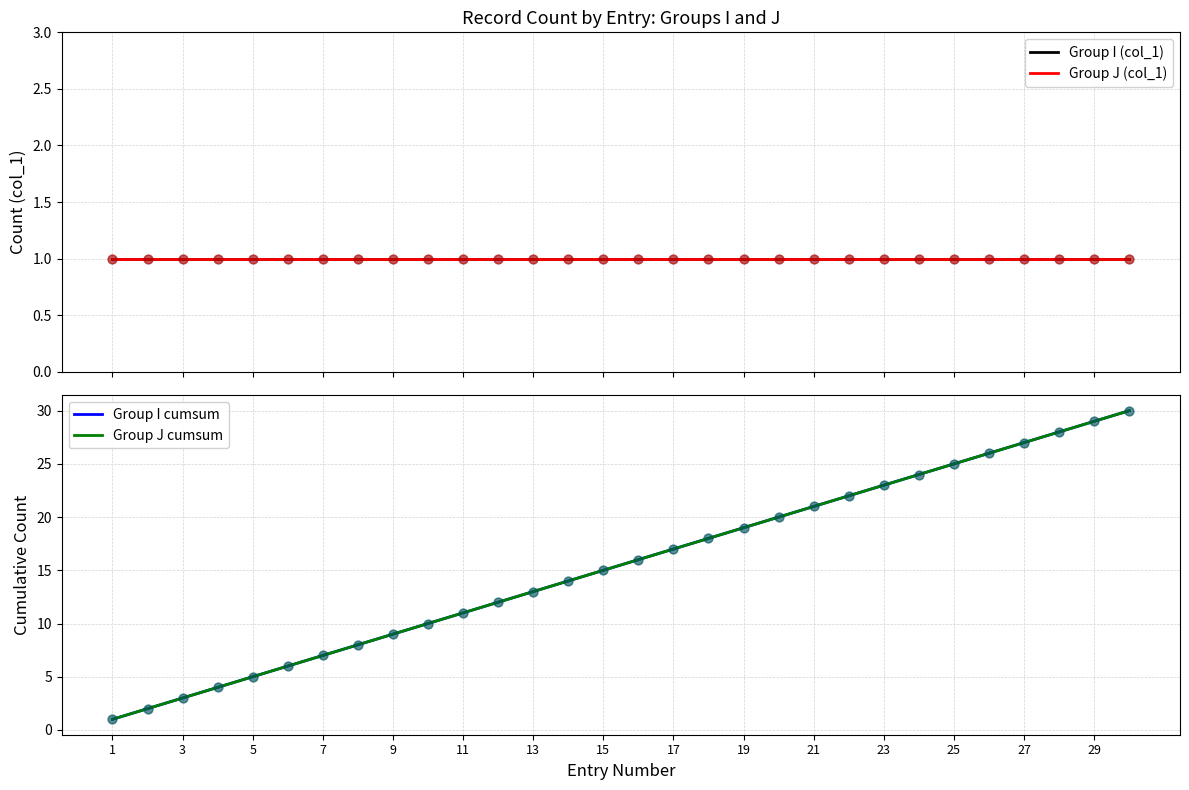

Which series has the largest total across all categories?

Group I cumsum